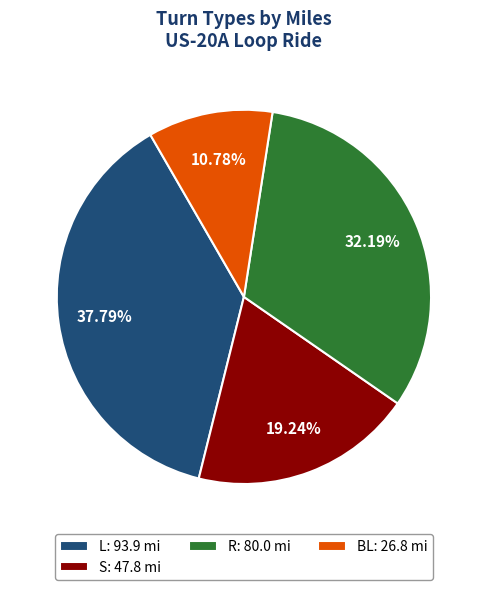

How many slices are in this pie chart?

4